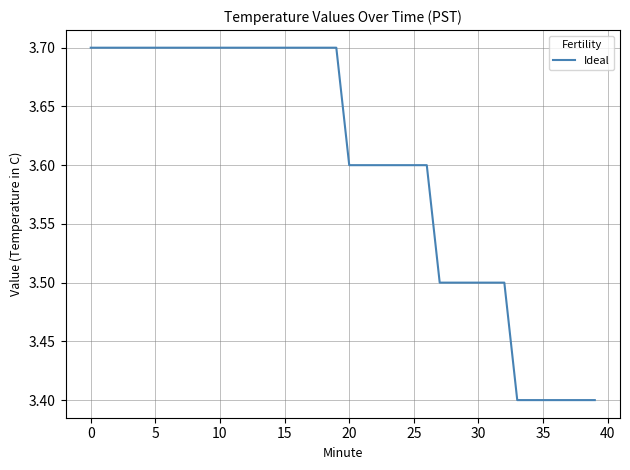

Reading left to right, list all the values displayed in this chart.

3.7	3.7	3.7	3.7	3.7	3.7	3.7	3.7	3.7	3.7	3.7	3.7	3.7	3.7	3.7	3.7	3.7	3.7	3.7	3.7	3.6	3.6	3.6	3.6	3.6	3.6	3.6	3.5	3.5	3.5	3.5	3.5	3.5	3.4	3.4	3.4	3.4	3.4	3.4	3.4